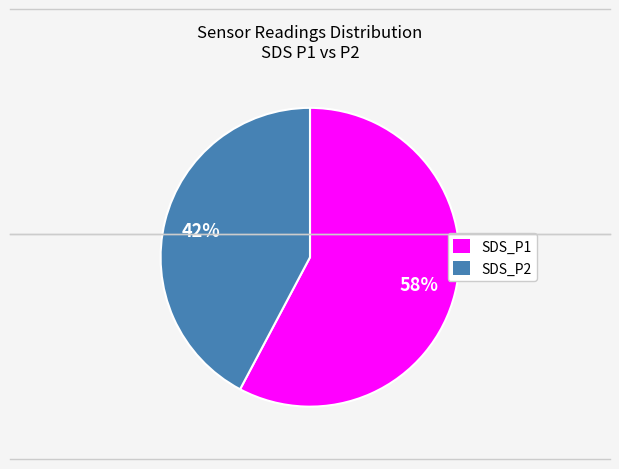

Is there a majority slice in this chart?

Yes